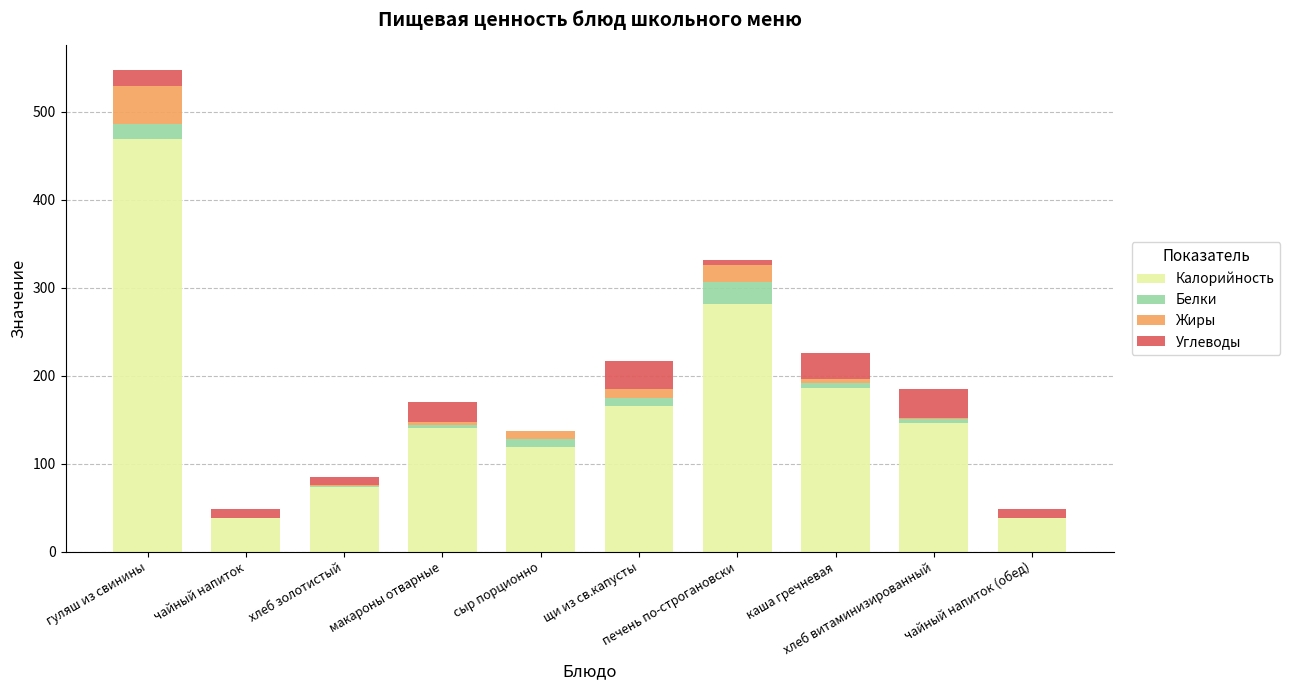

Is it true that Калорийность equals 282 at печень по-строгановски?

True